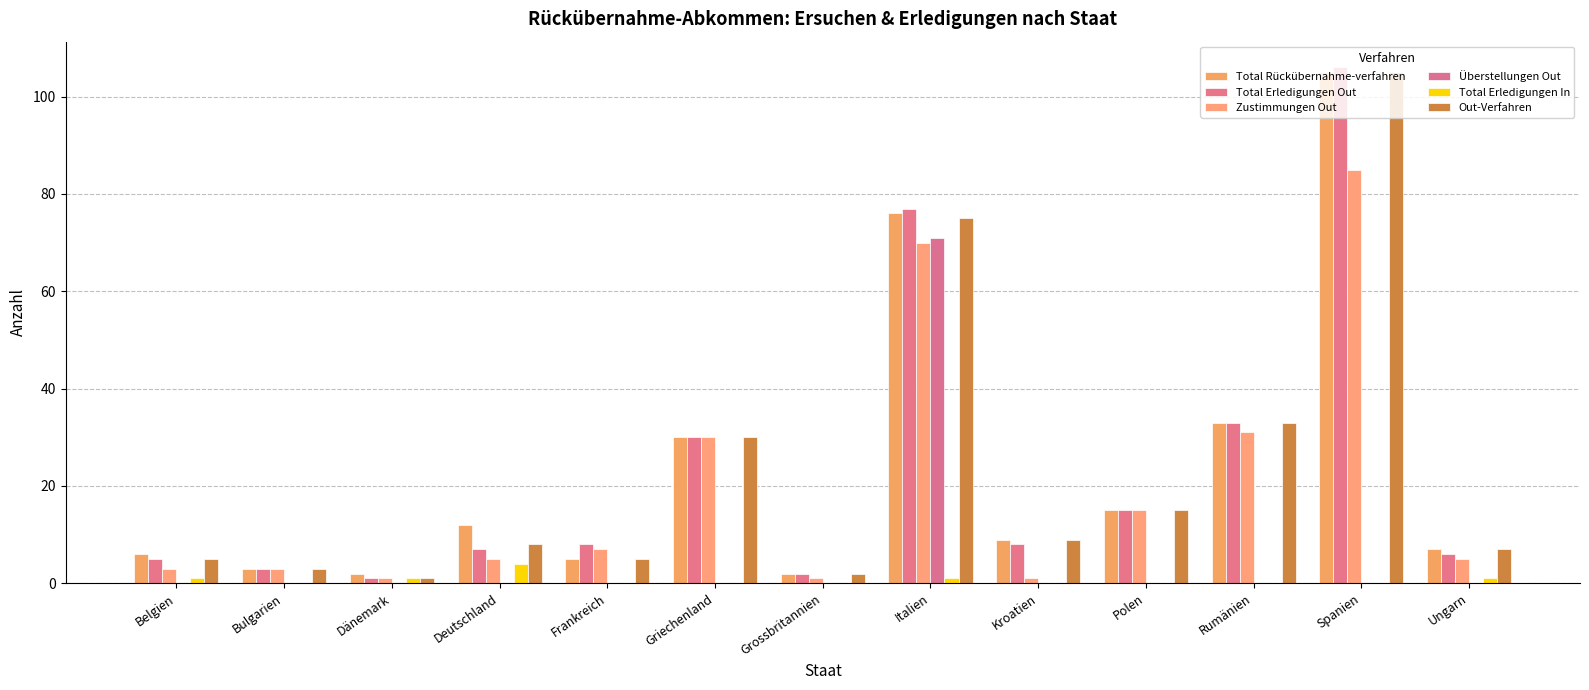

What is the difference between the maximum and second lowest values in the Total Erledigungen In series?

4